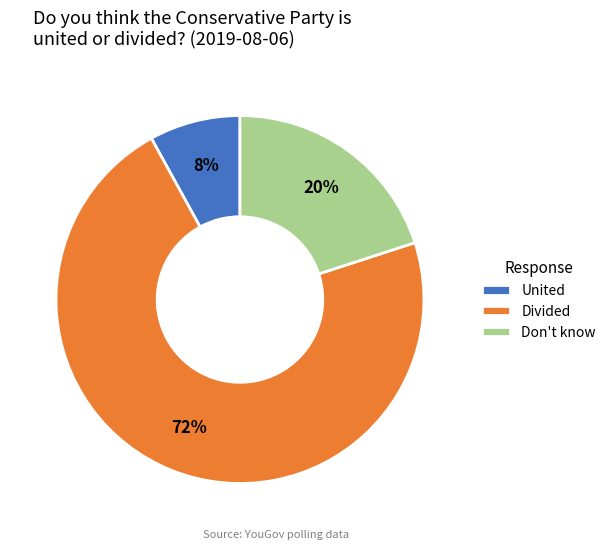

True or false: Divided accounts for 59% of the total.

False